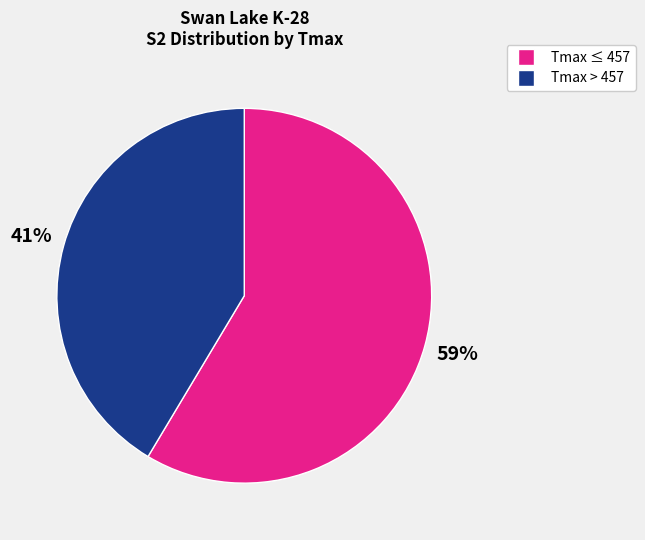

To the nearest percent, what is the average slice percentage?

50%